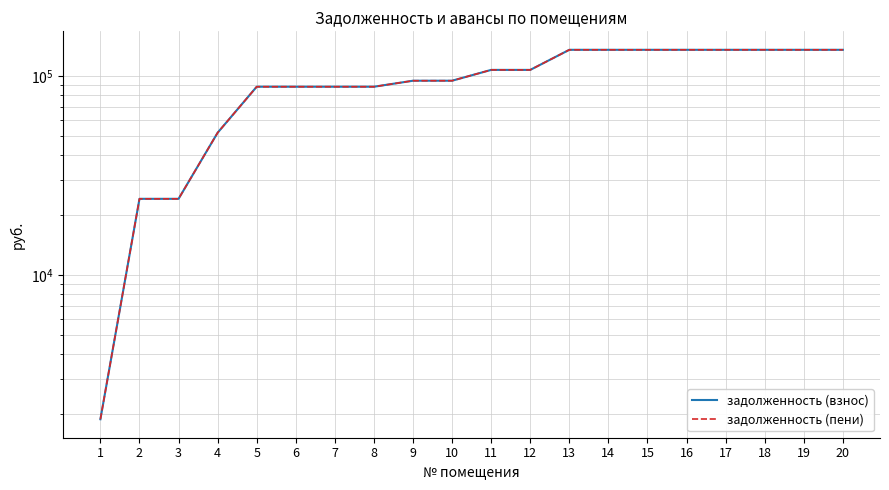

What is the value of the задолженность (взнос) point at the 9th from the left?

94603.6